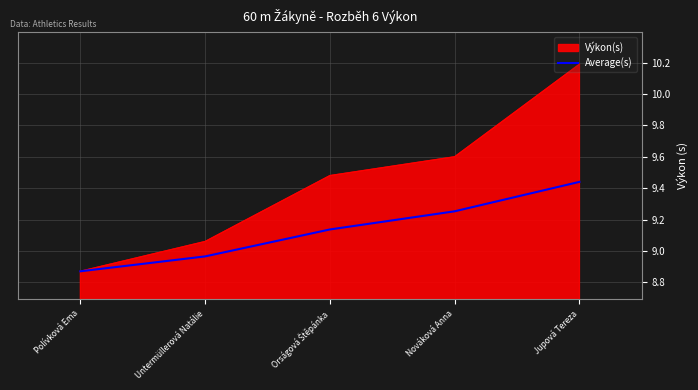

Which series has the largest range (max minus min)?

Výkon(s)